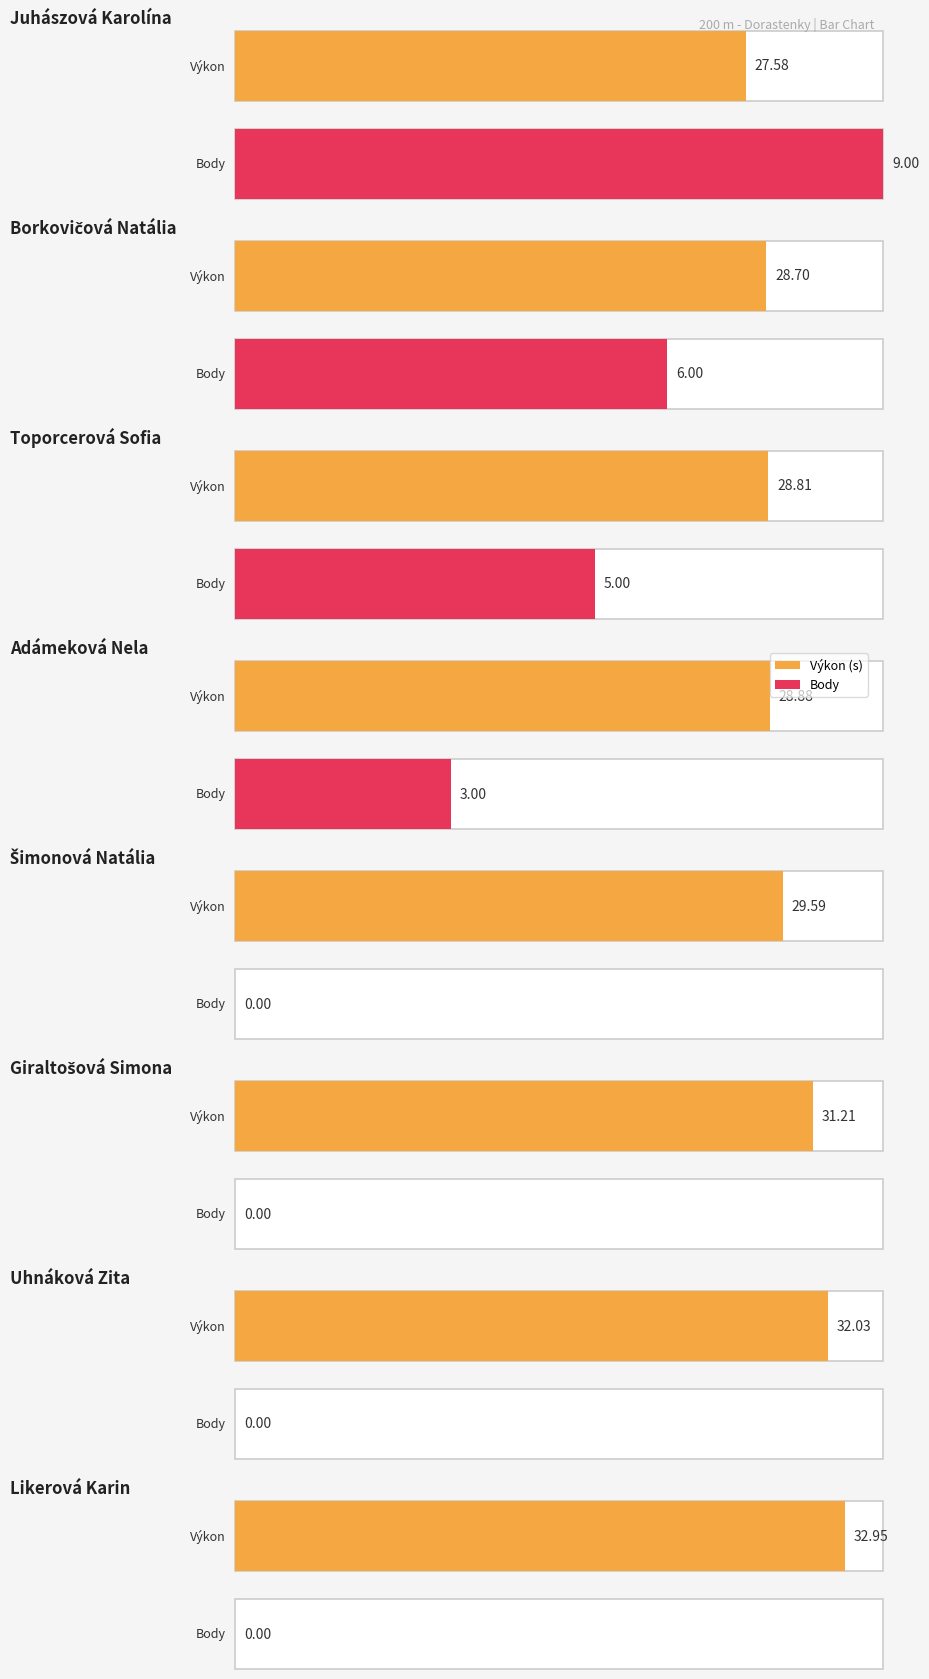

Reading right to left, extract all data points from this chart.

Výkon: 33.0	32.0	31.2	29.6	28.9	28.8	28.7	27.6
Body: 0.0	0.0	0.0	0.0	3.0	5.0	6.0	9.0